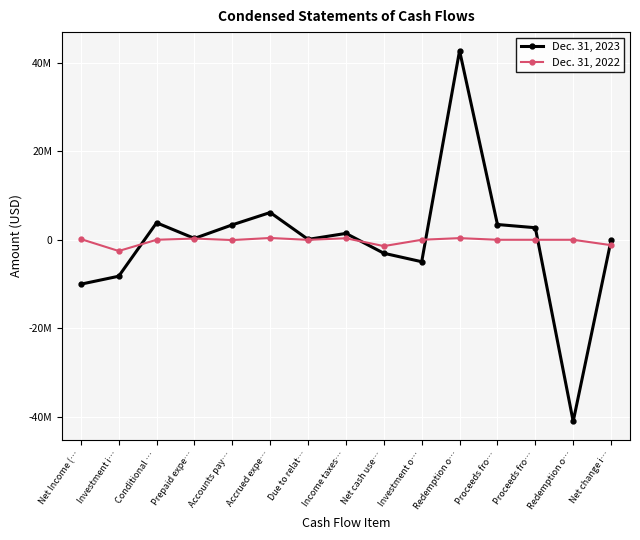

Which series has the largest total across all categories?

Dec. 31, 2023